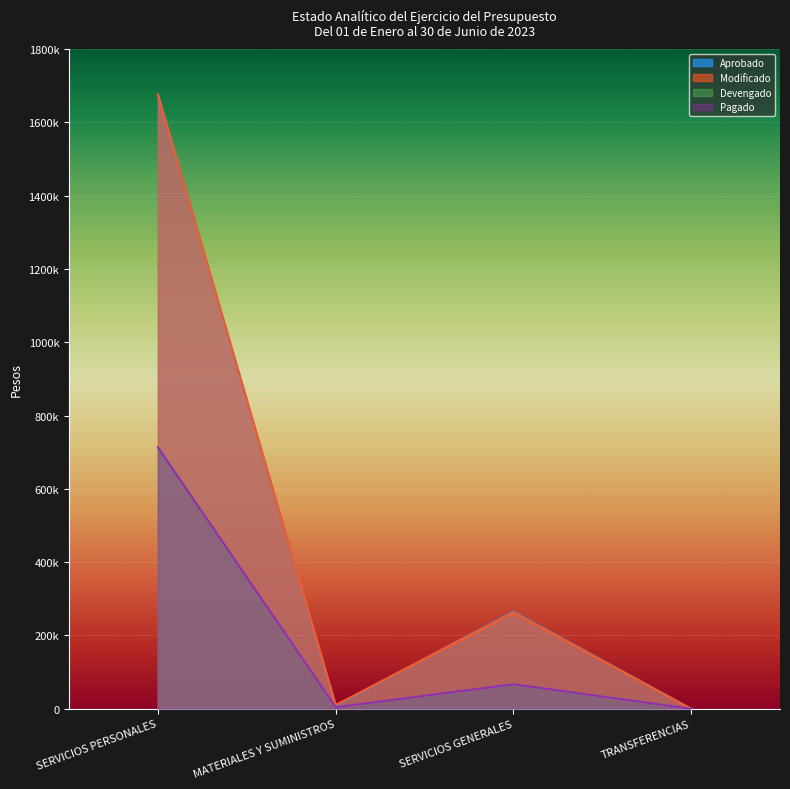

What is the sum of all Pagado values?

784409.5